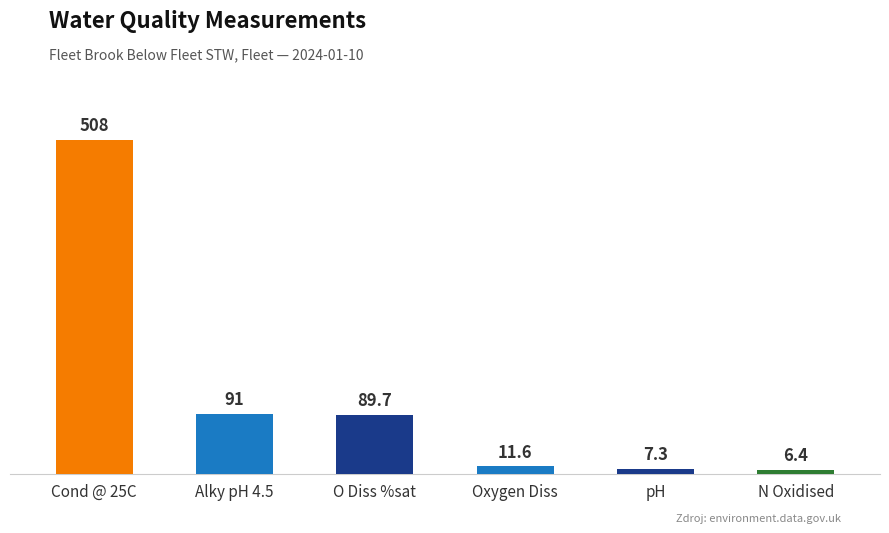

List the labels in order of value, largest first.

Cond @ 25C, Alky pH 4.5, O Diss %sat, Oxygen Diss, pH, N Oxidised